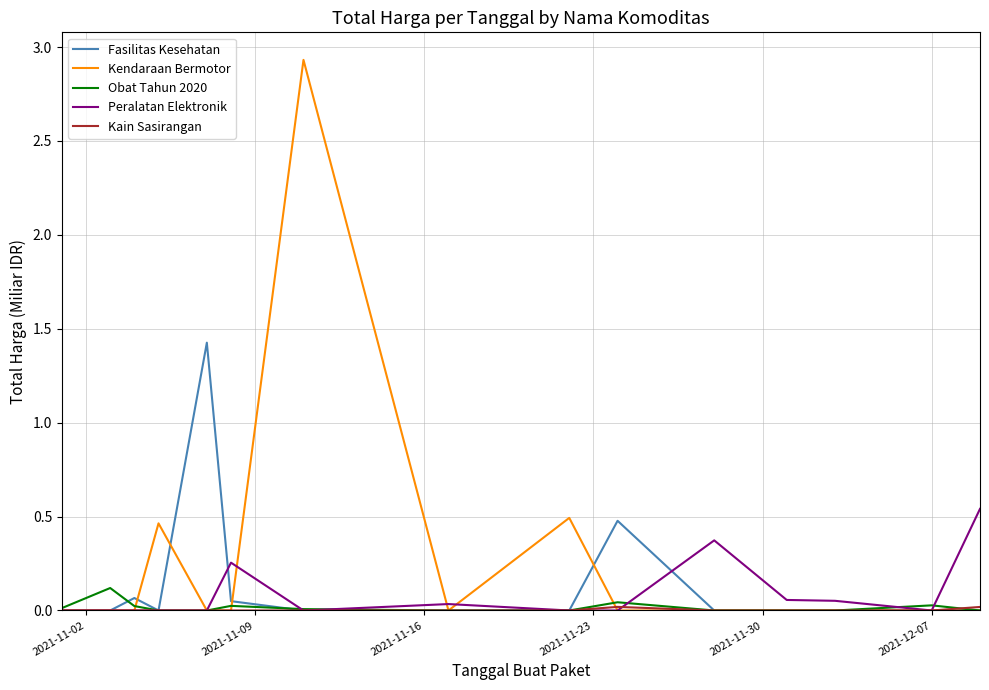

Which series has the largest range (max minus min)?

Kendaraan Bermotor